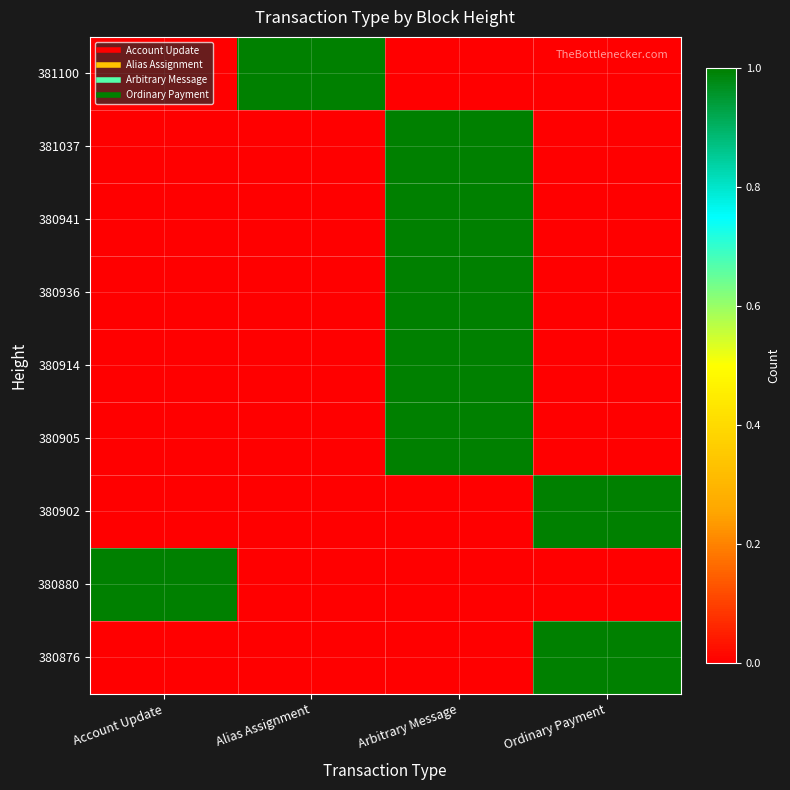

What is the maximum value shown in the chart?

1